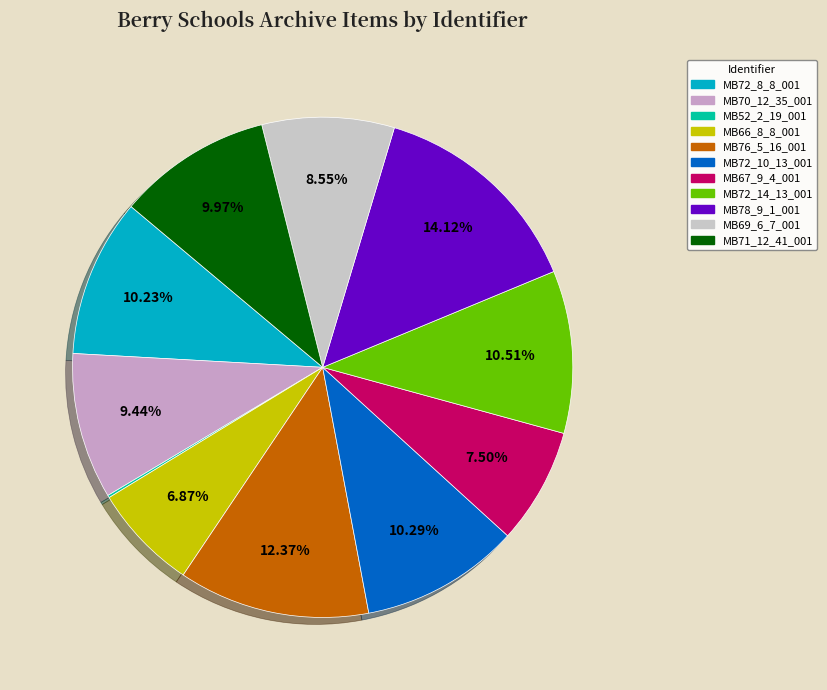

Approximately how many times larger is the value at MB69_6_7_001 compared to MB72_10_13_001?

0.8